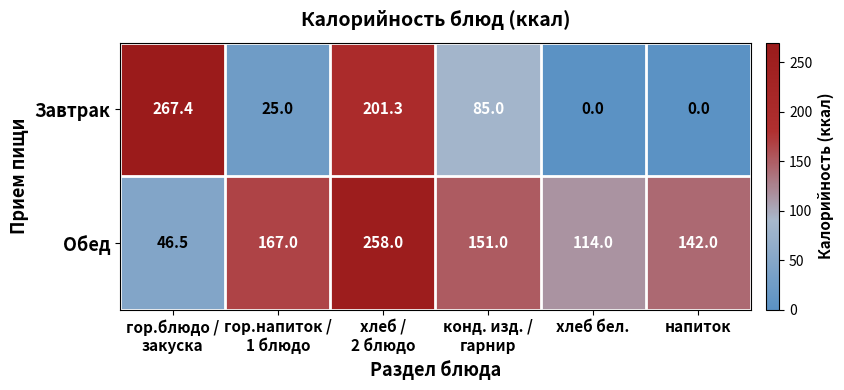

What is the spread (max minus min) of values at хлеб /
2 блюдо?

56.7